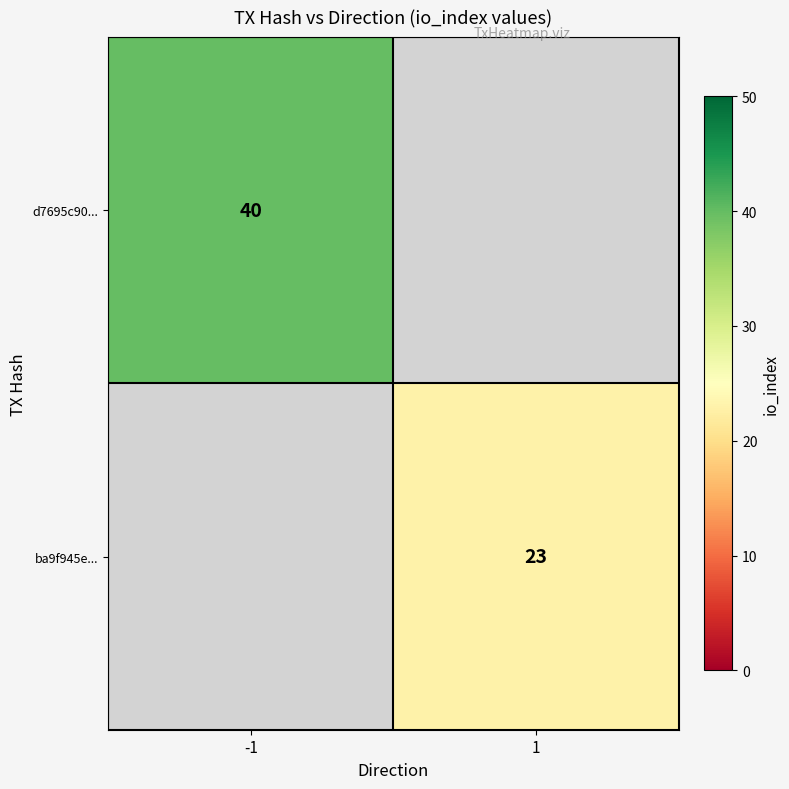

The value of ba9f945e... at 1 is 14. True or false?

False